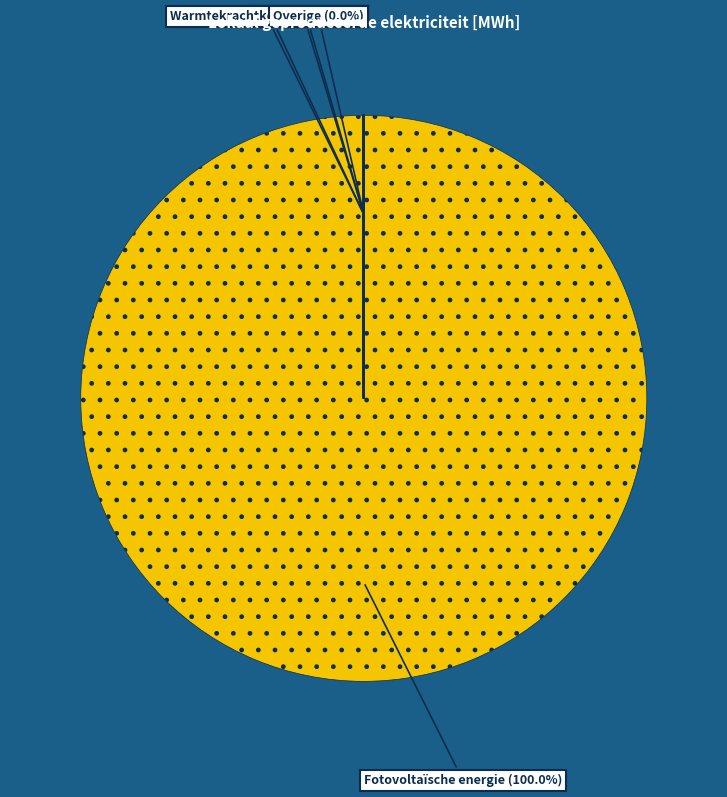

Which has a higher value, Geothermische energie or Waterkracht?

Geothermische energie